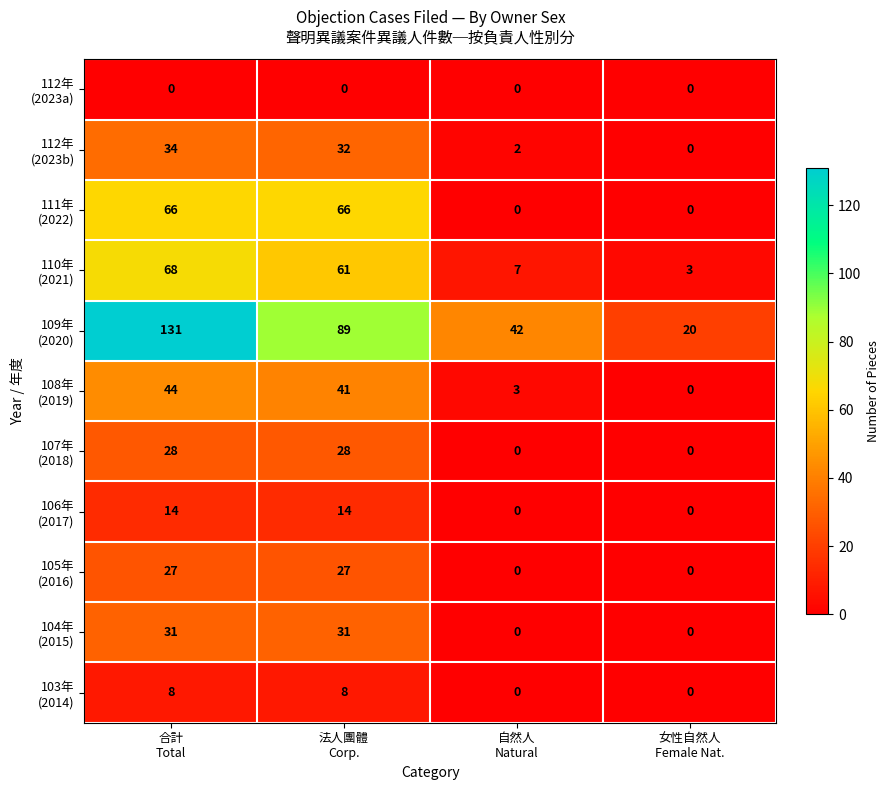

What is the greatest value displayed?

131